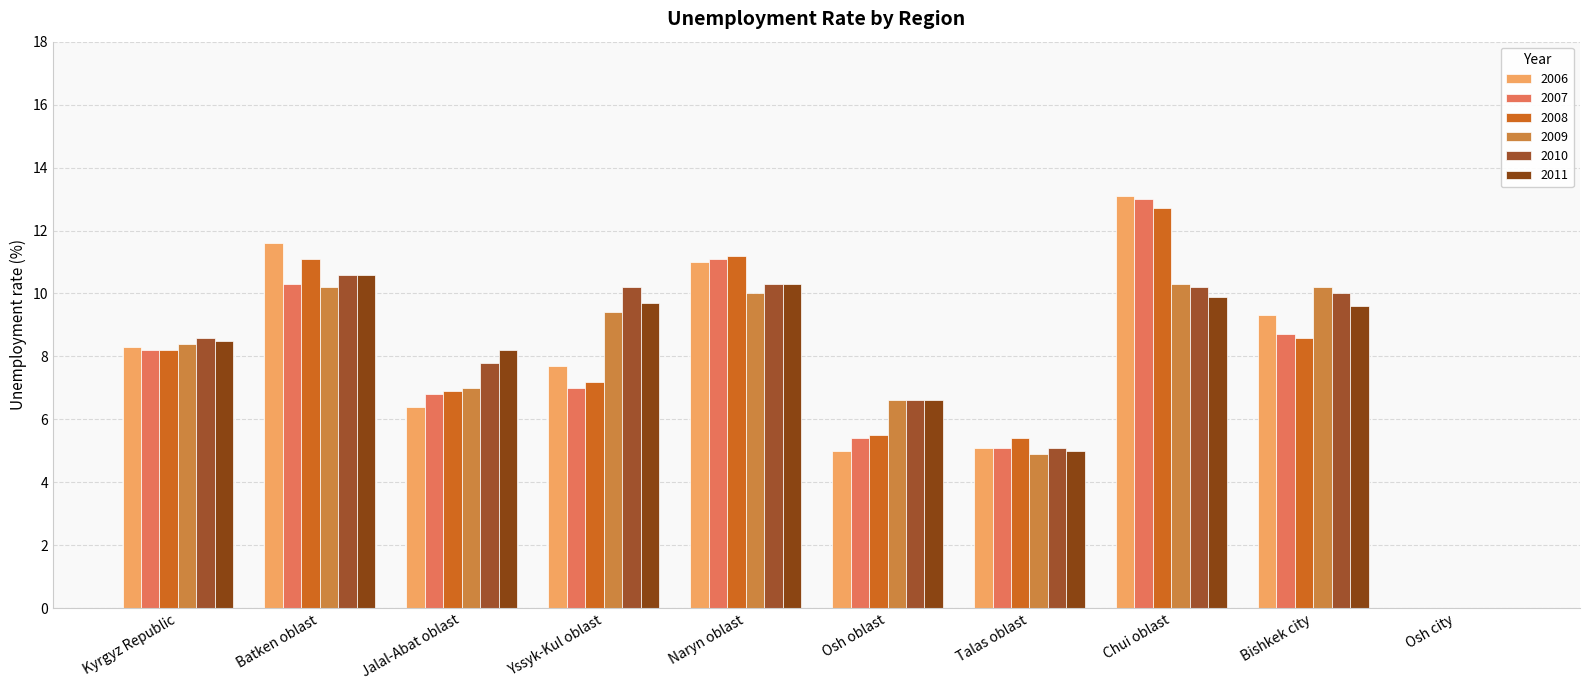

Does the chart contain stacked bars?

No